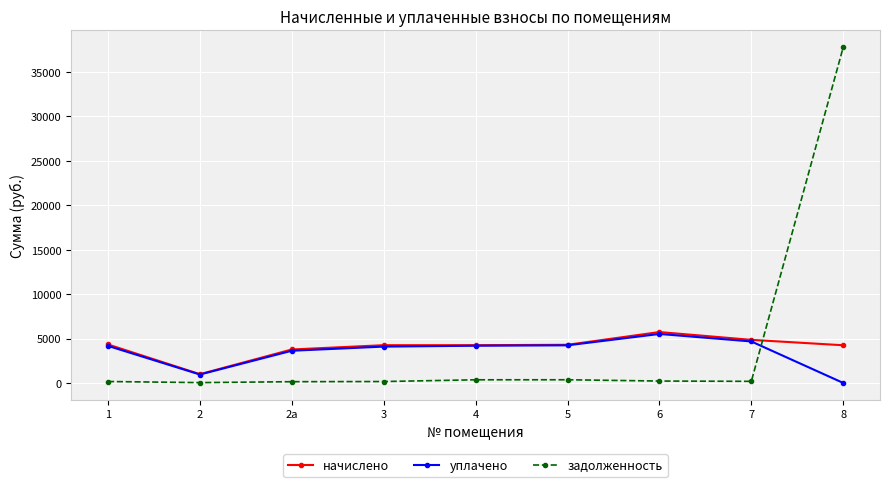

What is the highest value of the уплачено series?

5513.9